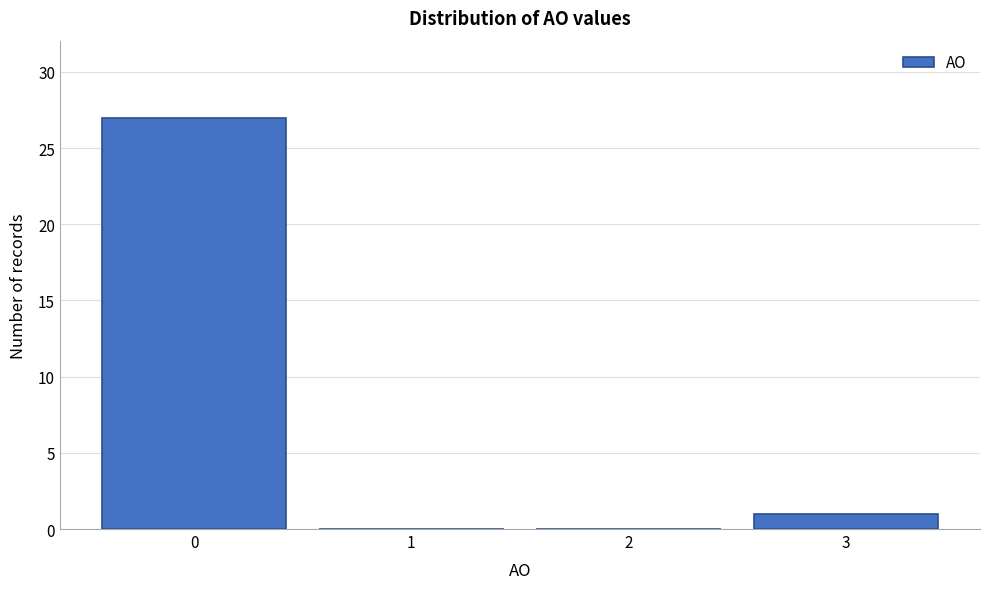

Which range on the x-axis has the tallest bar?

-0.5 to 0.5